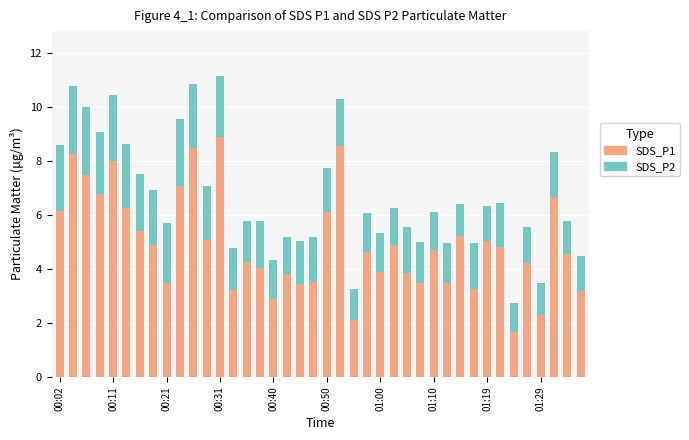

What is the difference between the second highest and minimum values in the SDS_P1 series?

6.9